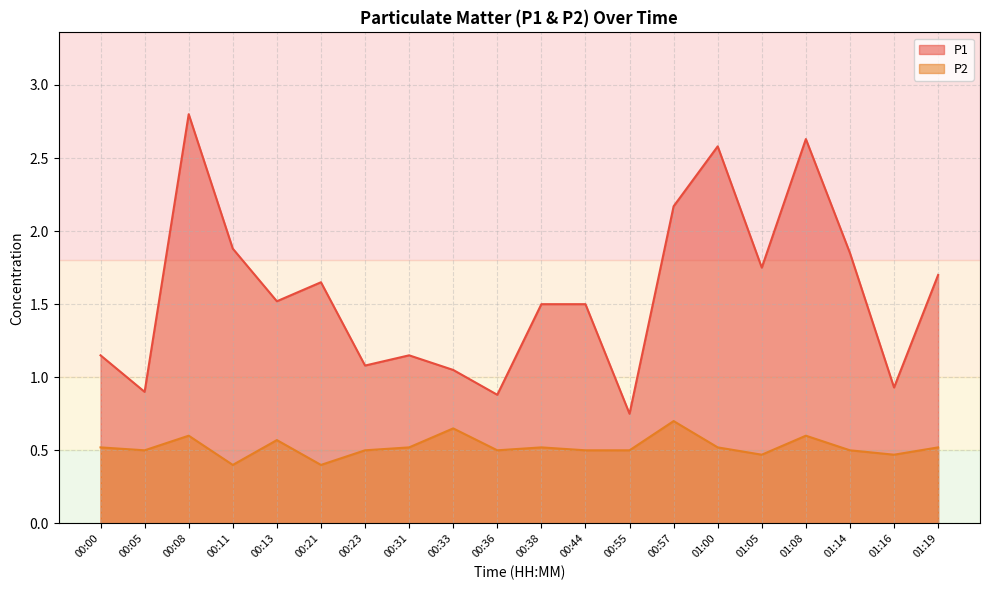

Reading left to right, extract all data points from this chart.

P1: 00:00=1.1	00:05=0.9	00:08=2.8	00:11=1.9	00:13=1.5	00:21=1.6	00:23=1.1	00:31=1.1	00:33=1.1	00:36=0.9	00:38=1.5	00:44=1.5	00:55=0.8	00:57=2.2	01:00=2.6	01:05=1.8	01:08=2.6	01:14=1.9	01:16=0.9	01:19=1.7
P2: 00:00=0.5	00:05=0.5	00:08=0.6	00:11=0.4	00:13=0.6	00:21=0.4	00:23=0.5	00:31=0.5	00:33=0.7	00:36=0.5	00:38=0.5	00:44=0.5	00:55=0.5	00:57=0.7	01:00=0.5	01:05=0.5	01:08=0.6	01:14=0.5	01:16=0.5	01:19=0.5